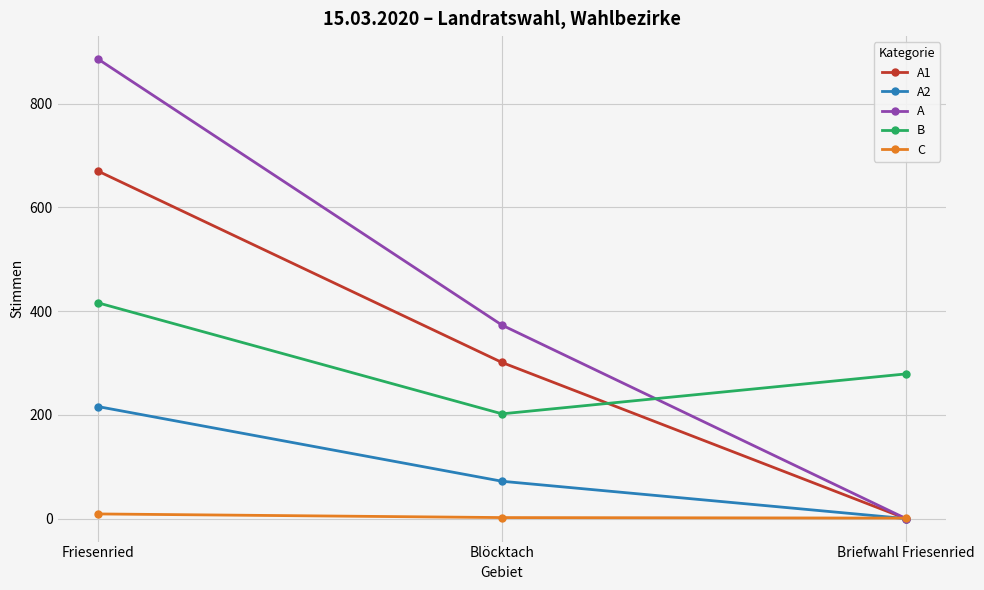

How many distinct data groups are displayed?

5